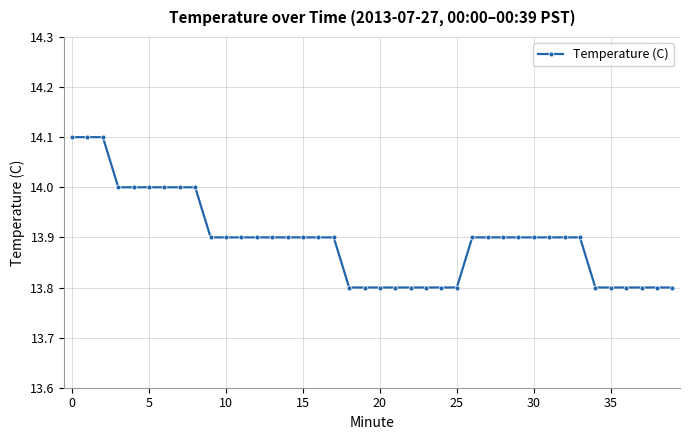

What is the difference between the second highest and second lowest values?

0.3